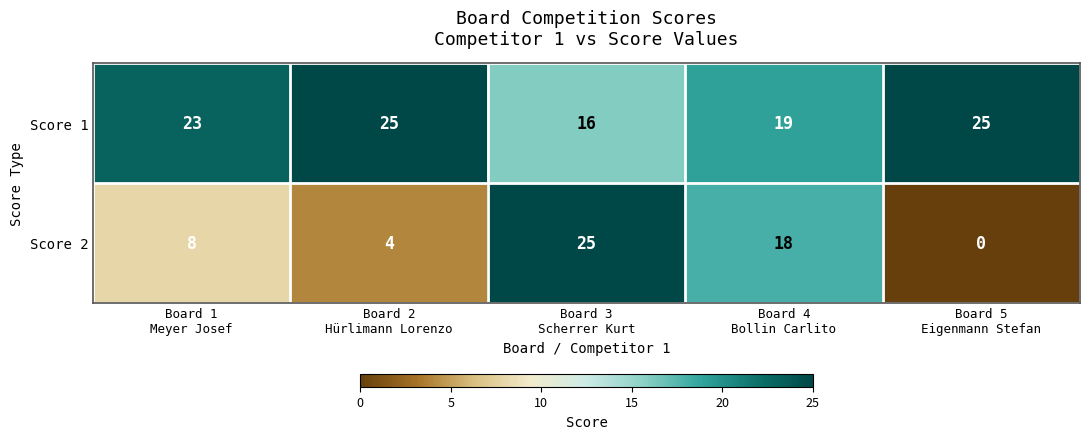

At which category is the sum across all series the highest?

Board 3
Scherrer Kurt